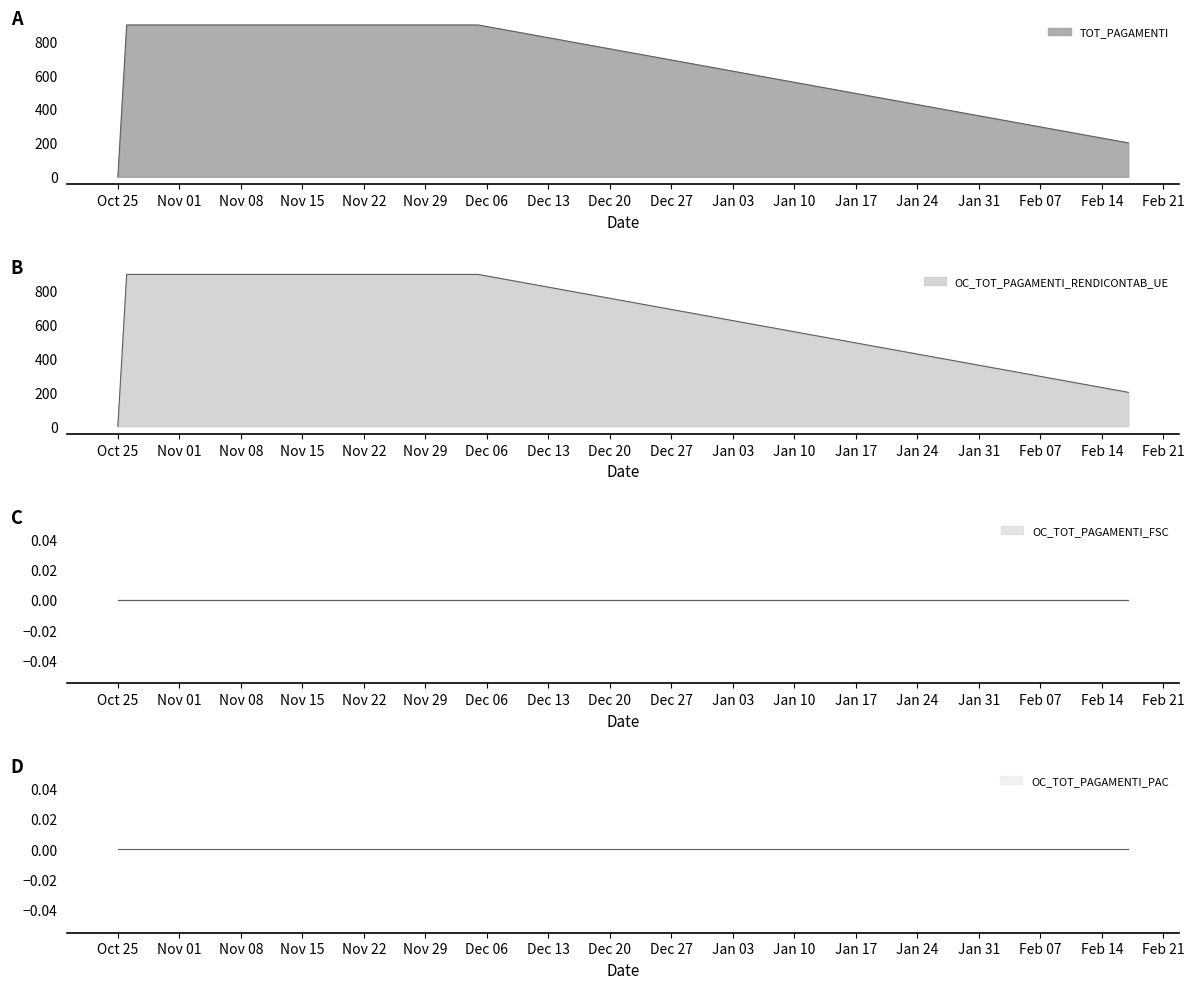

True or false: OC_TOT_PAGAMENTI_PAC_line has more than 2 interior local peaks.

False